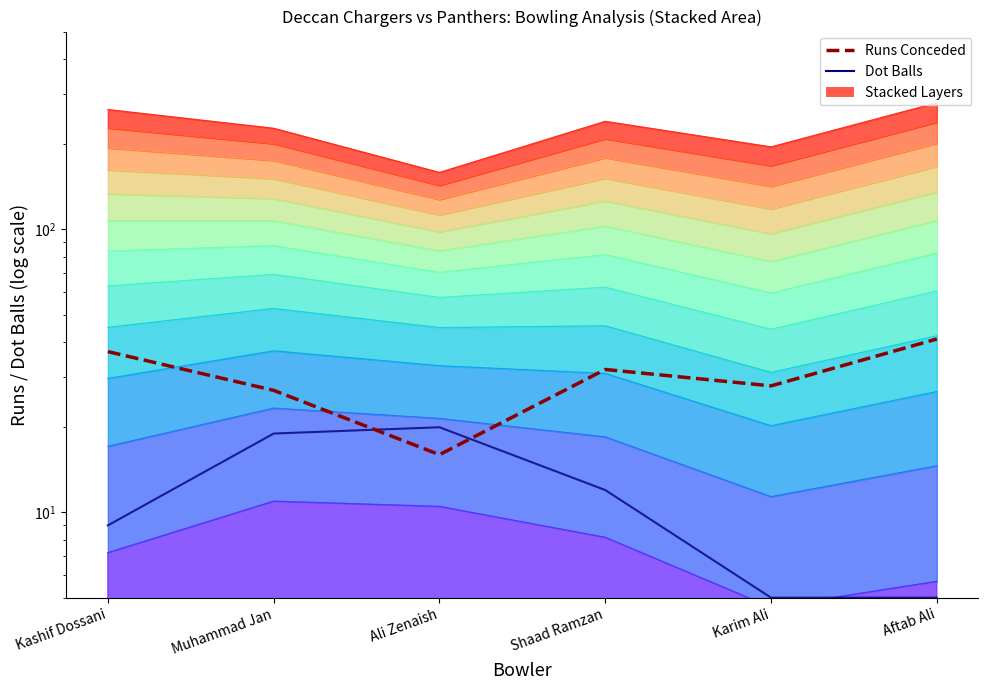

Rank the series by their average value, from lowest to highest.

Dot Balls, Runs Conceded